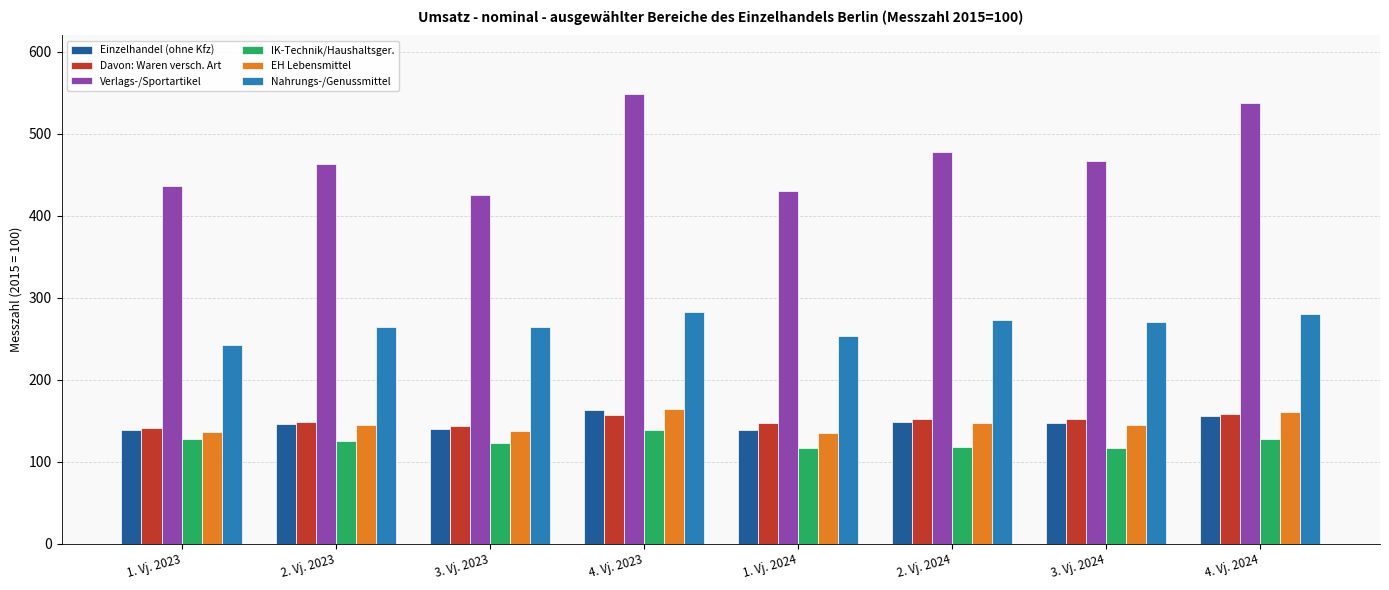

What is the approximate value of Verlags-/Sportartikel at 2. Vj. 2023?

463.5